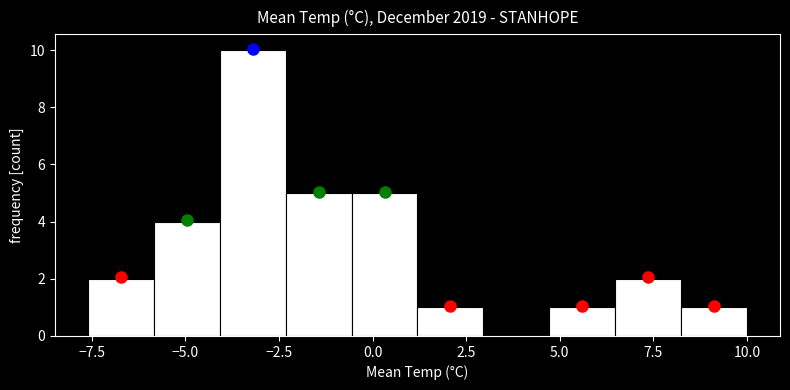

Read against the x-axis, roughly where is the centre of the tallest bar?

-3.0